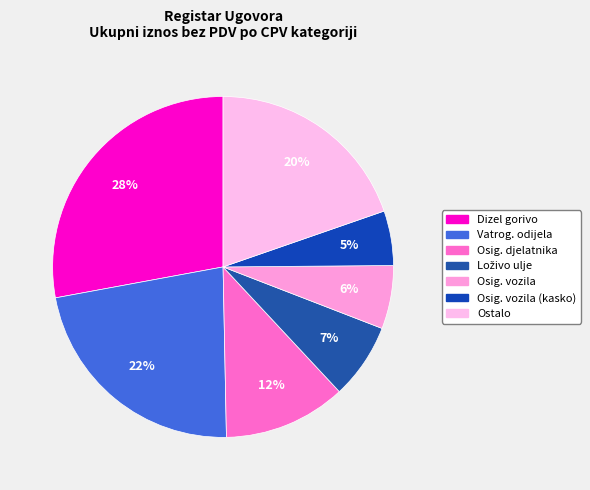

How many slices are in this pie chart?

7